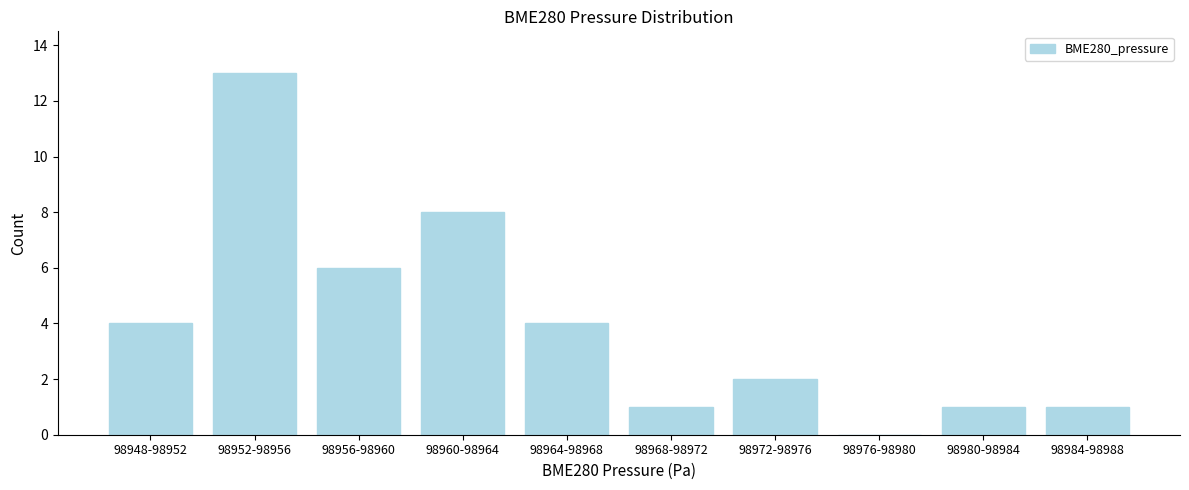

Reading left to right, what are all the values shown in this chart?

98948-98952=4	98952-98956=13	98956-98960=6	98960-98964=8	98964-98968=4	98968-98972=1	98972-98976=2	98976-98980=0	98980-98984=1	98984-98988=1